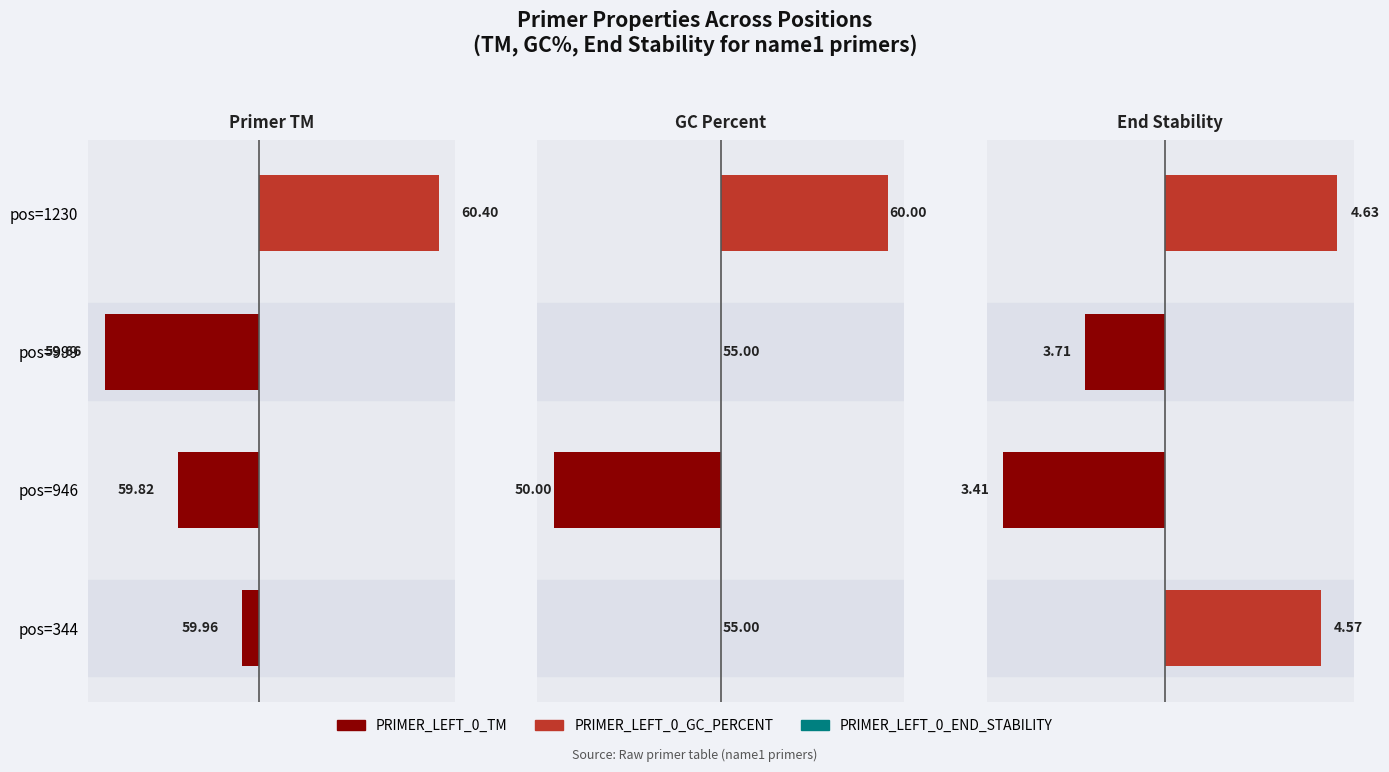

Reading left to right, extract all data points from this chart.

Primer TM: -0.0	-0.2	-0.3	0.4
GC Percent: 0.0	-5.0	0.0	5.0
End Stability: 0.6	-0.6	-0.3	0.6